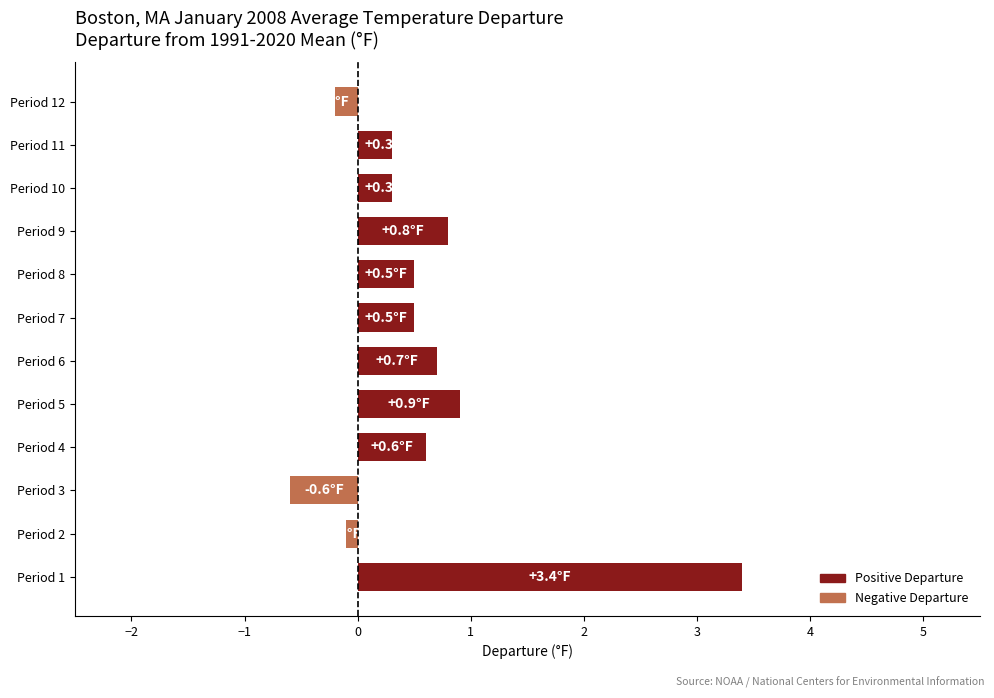

What is the sum of all values?

7.1